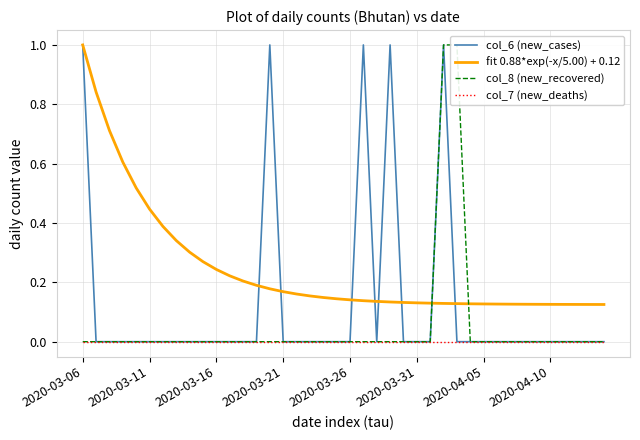

True or false: col_7 (new_deaths) and fit 0.88*exp(-x/5.00) + 0.12 cross at least once.

False